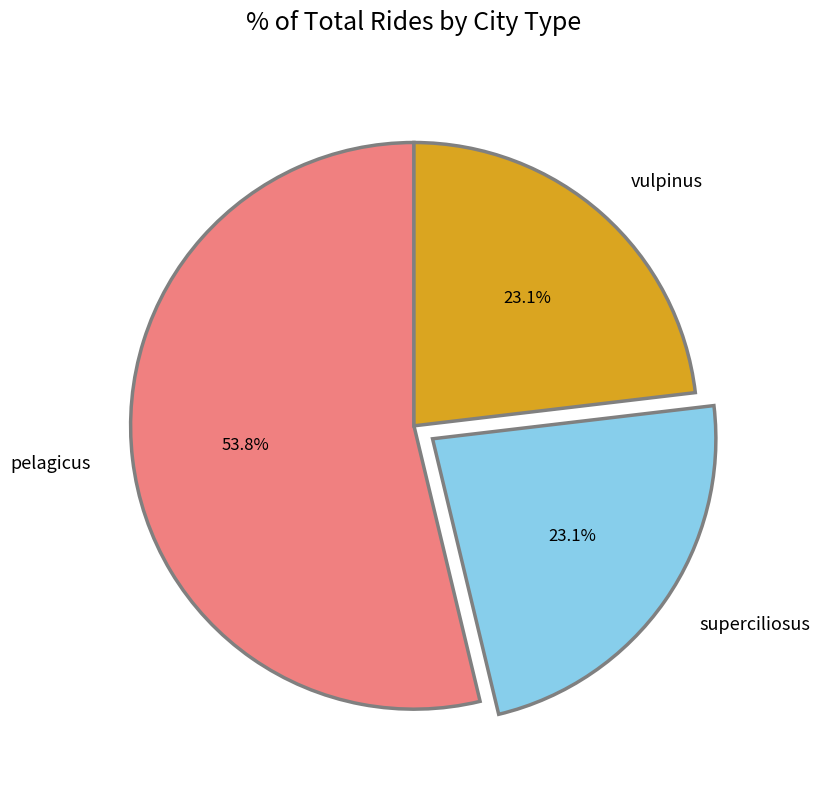

What is the ratio of the value at vulpinus to the value at superciliosus?

1.0